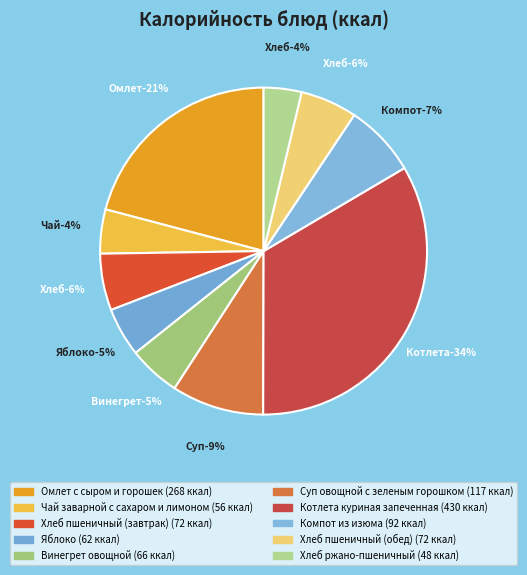

Which slice is the largest?

Котлета куриная запеченная